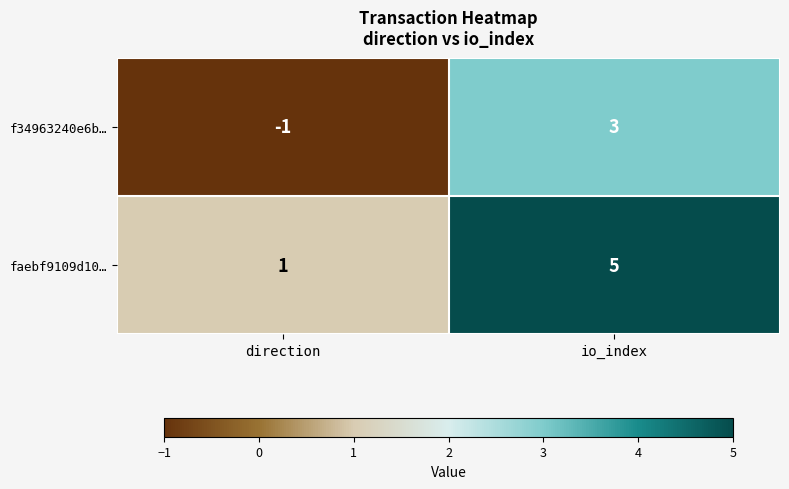

What is the sum of the faebf9109d10… values at io_index and direction?

6